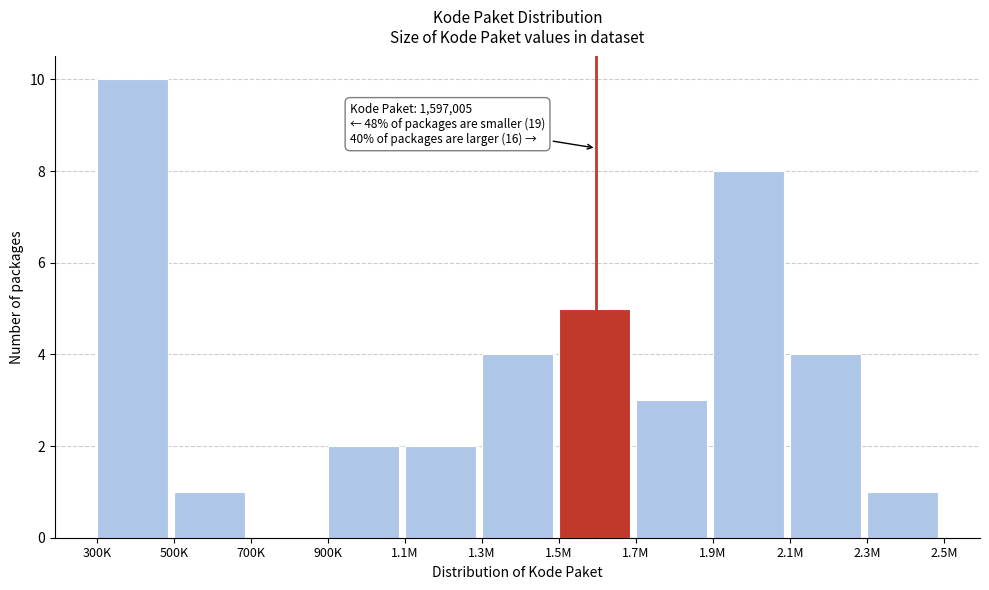

Reading left to right, extract all data points from this chart.

300K=10	500K=1	700K=0	900K=2	1.1M=2	1.3M=4	1.5M=5	1.7M=3	1.9M=8	2.1M=4	2.3M=1